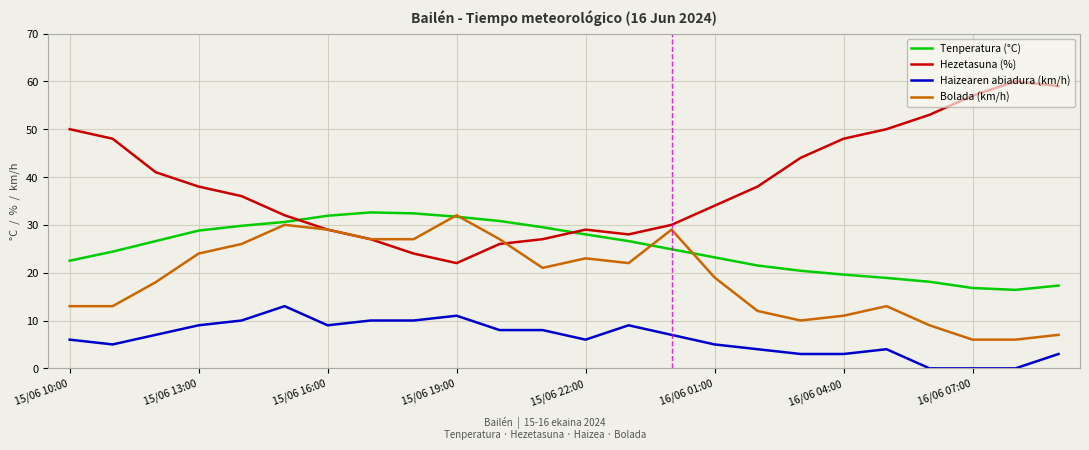

Which series has the widest spread of values?

Hezetasuna (%)